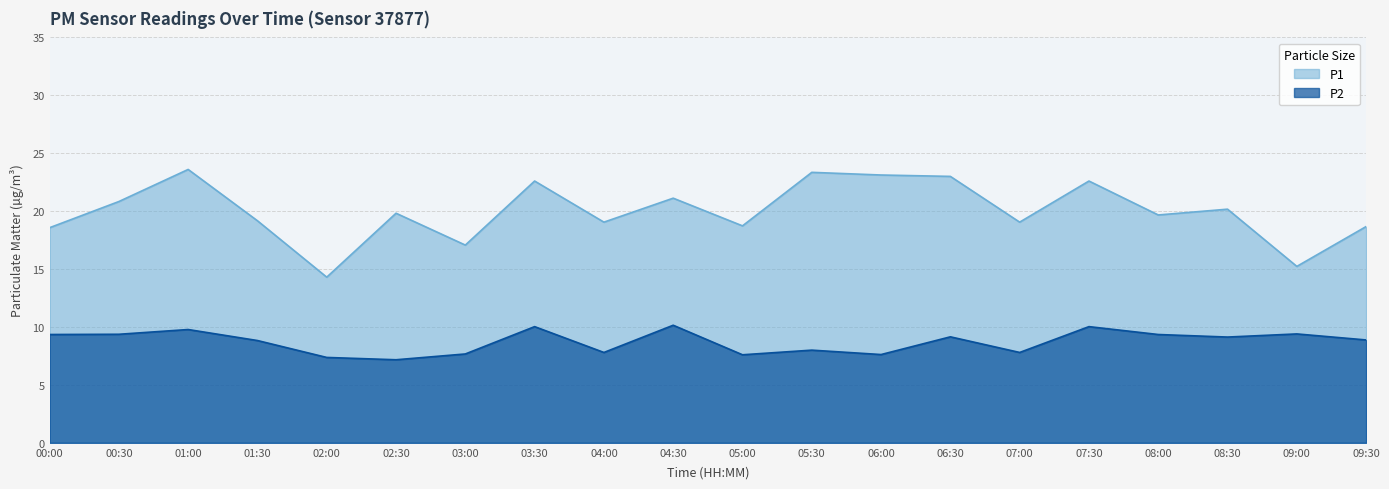

Where is the first local maximum for P1?

01:00